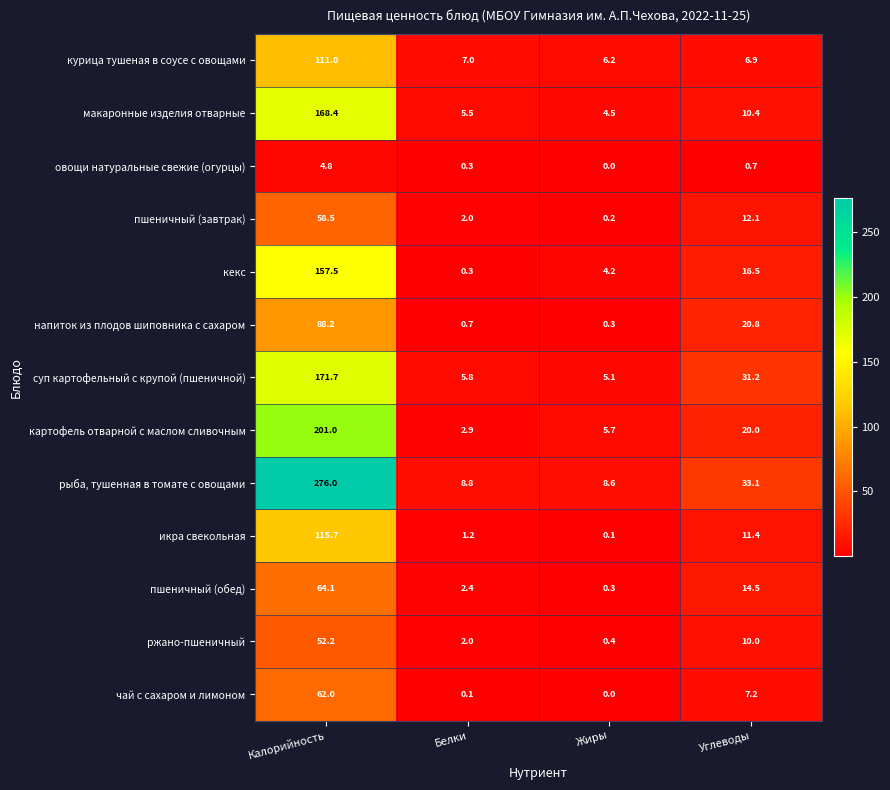

What is the difference between the ржано-пшеничный values at Калорийность and Углеводы?

42.2